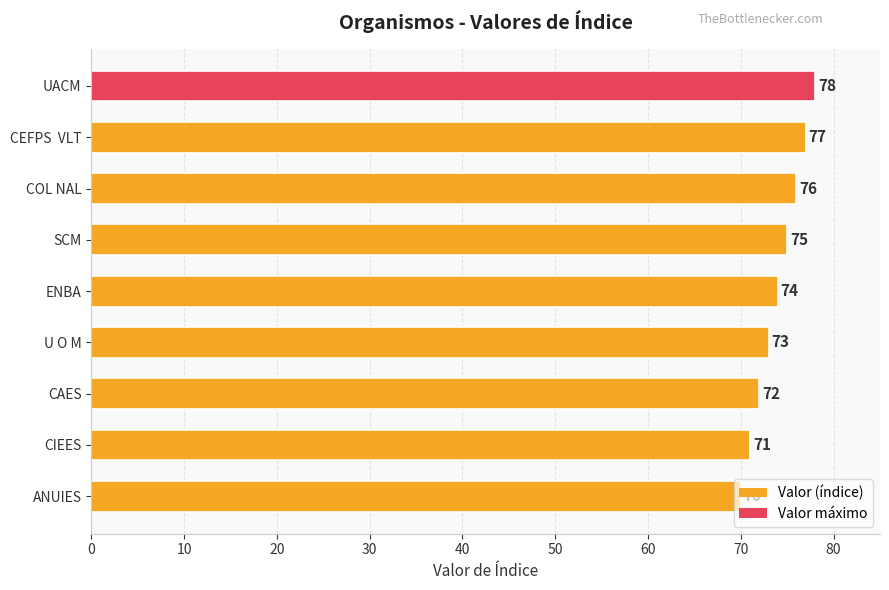

What is the smallest value displayed?

70